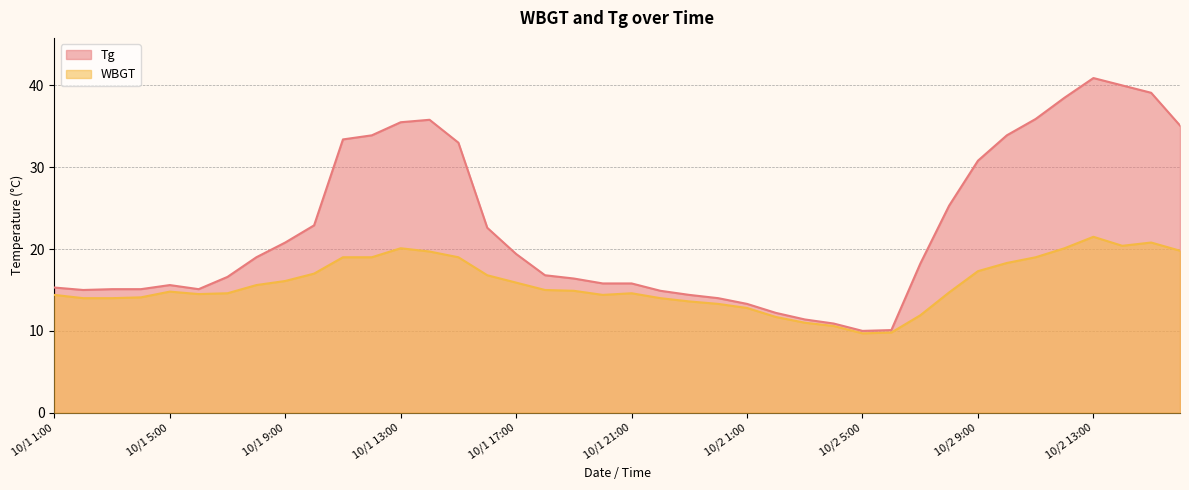

List the series in order of their overall mean, highest first.

Tg, WBGT